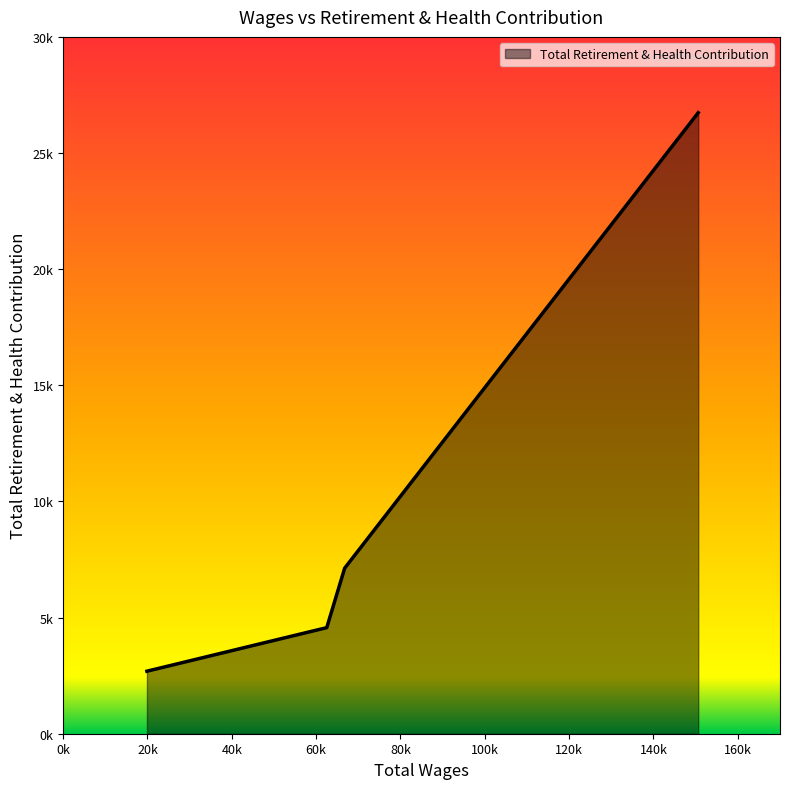

At which label does the data first exceed 7128?

150608.0